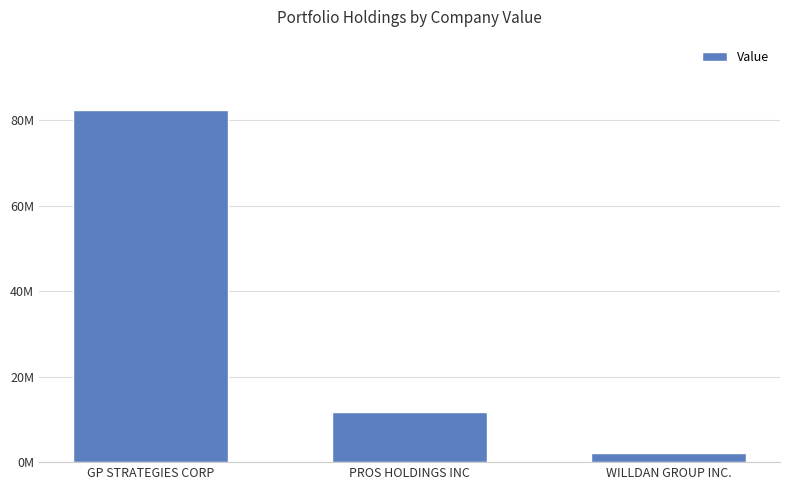

What position from the right is WILLDAN GROUP INC.?

1